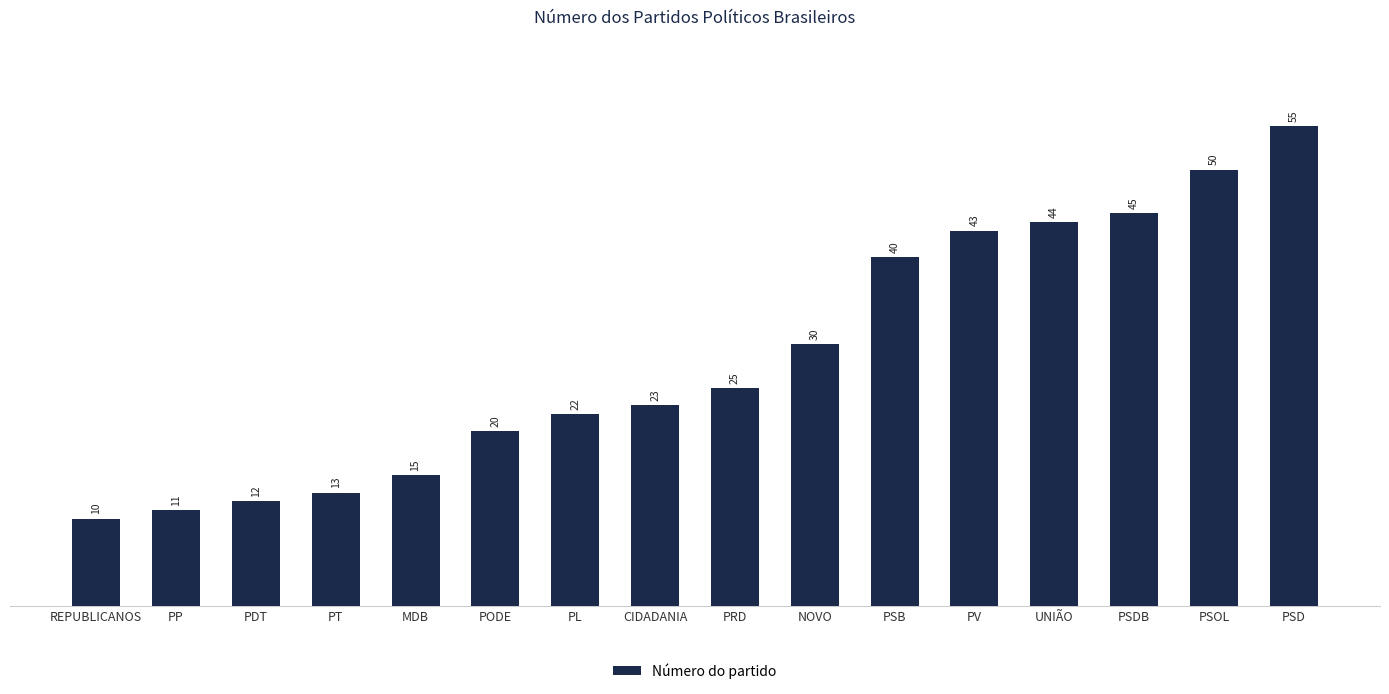

Which label corresponds to the largest value in the chart?

PSD